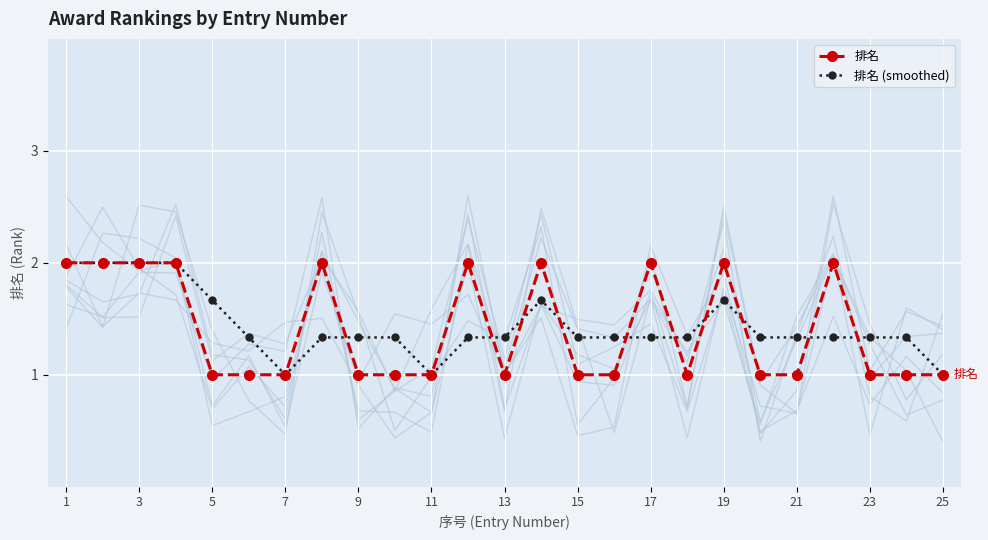

At which category is the sum across all series the highest?

1